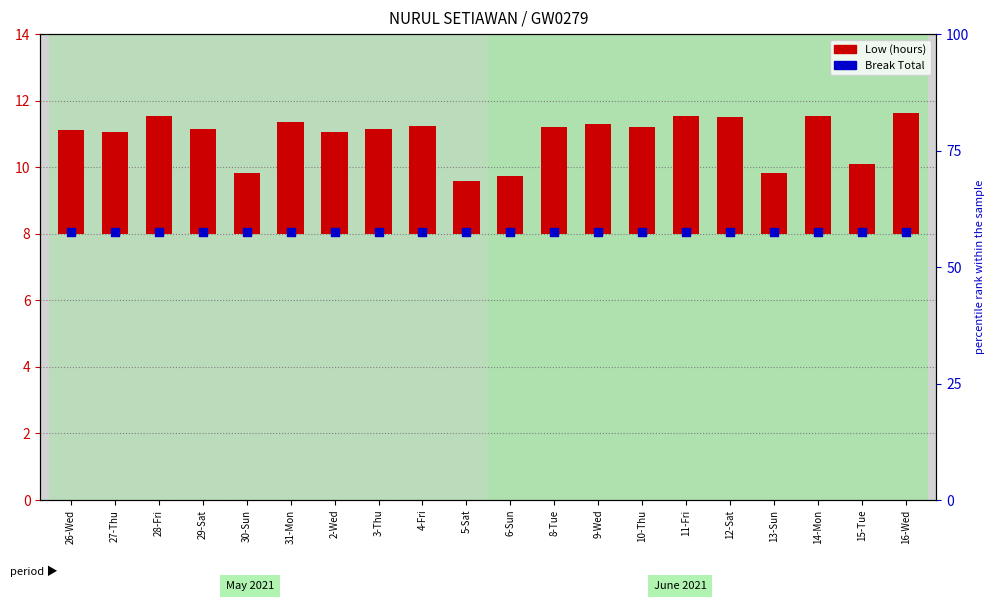

Which series contains the highest Y value?

Break Total